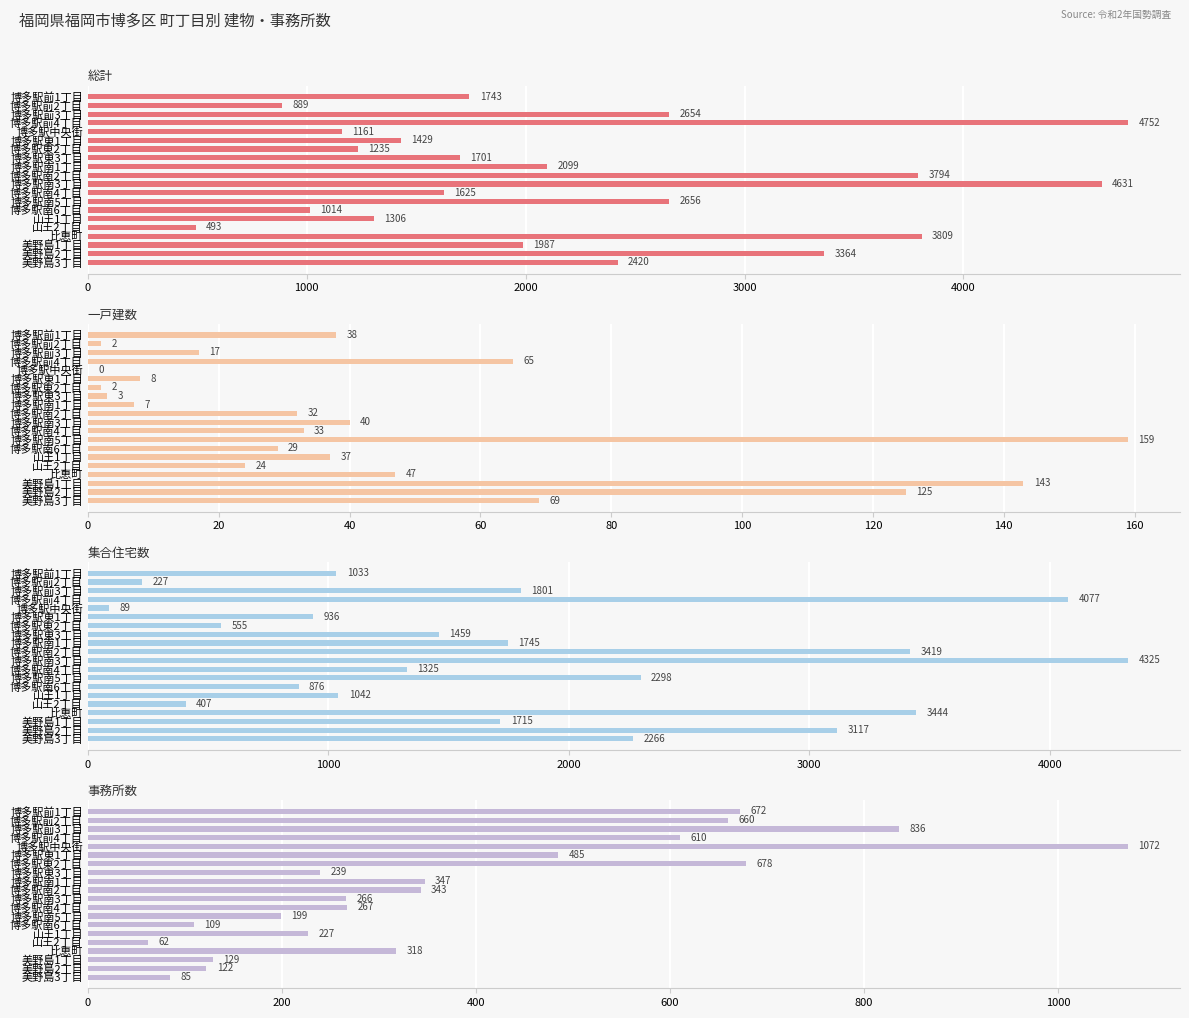

What is the difference between the maximum and second lowest values in the 事務所数 series?

987